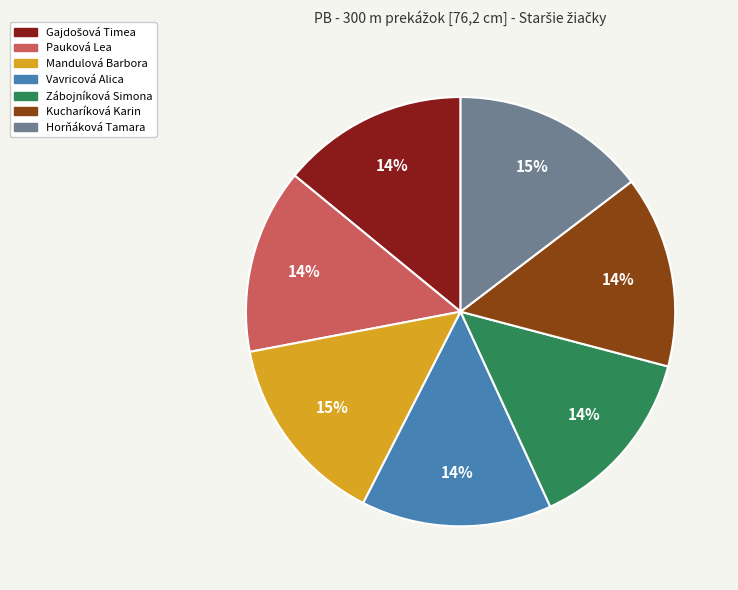

Is there any slice that represents more than half of the pie?

No